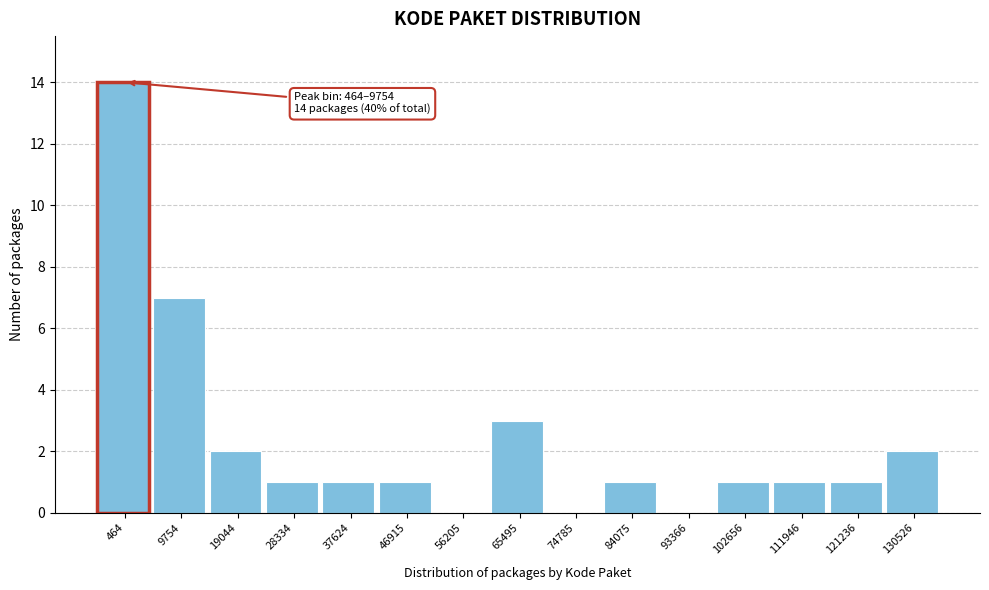

Reading right to left, extract all data points from this chart.

130526=2	121236=1	111946=1	102656=1	93366=0	84075=1	74785=0	65495=3	56205=0	46915=1	37624=1	28334=1	19044=2	9754=7	464=14